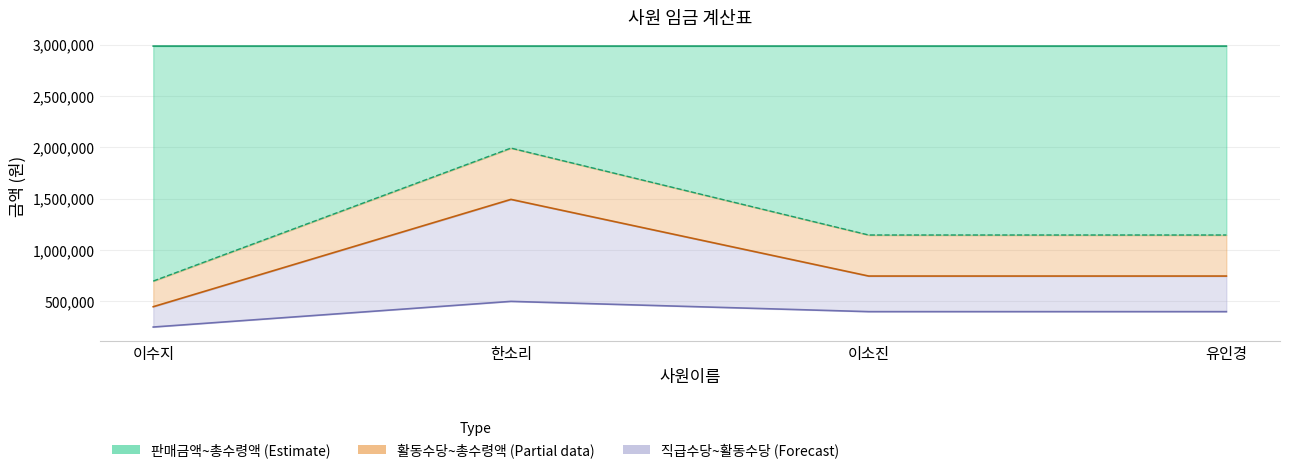

What is the difference between the highest and lowest values at 한소리?

2488008.0